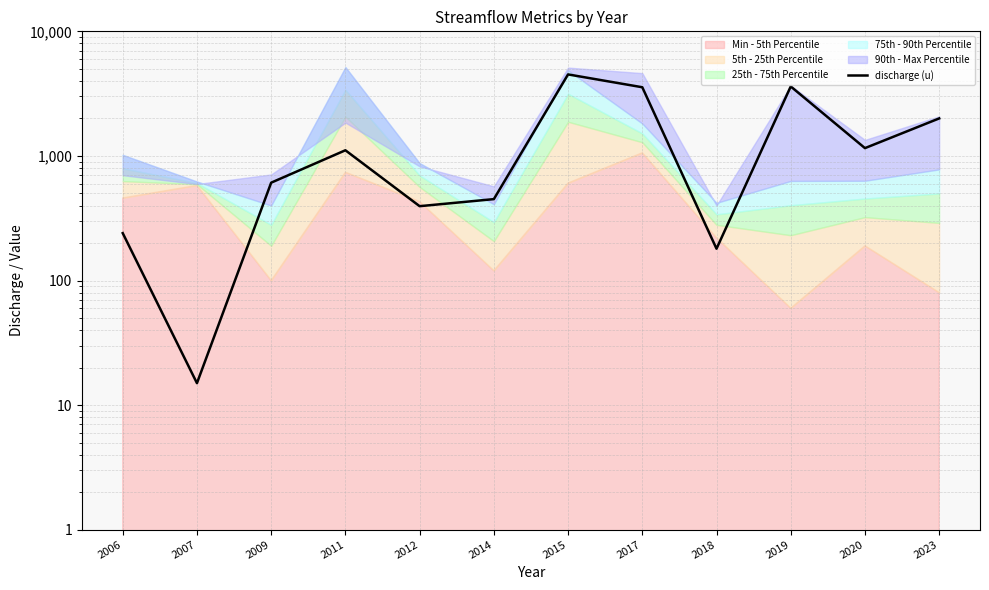

Which label corresponds to the smallest value in the chart?

2007